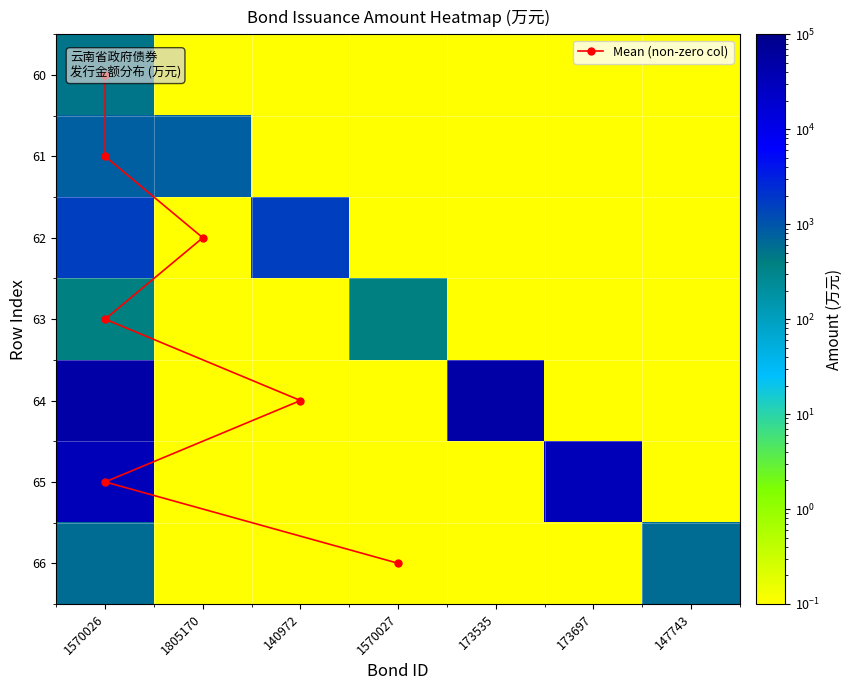

Is it true that 64 equals 0.0 at 147743?

True